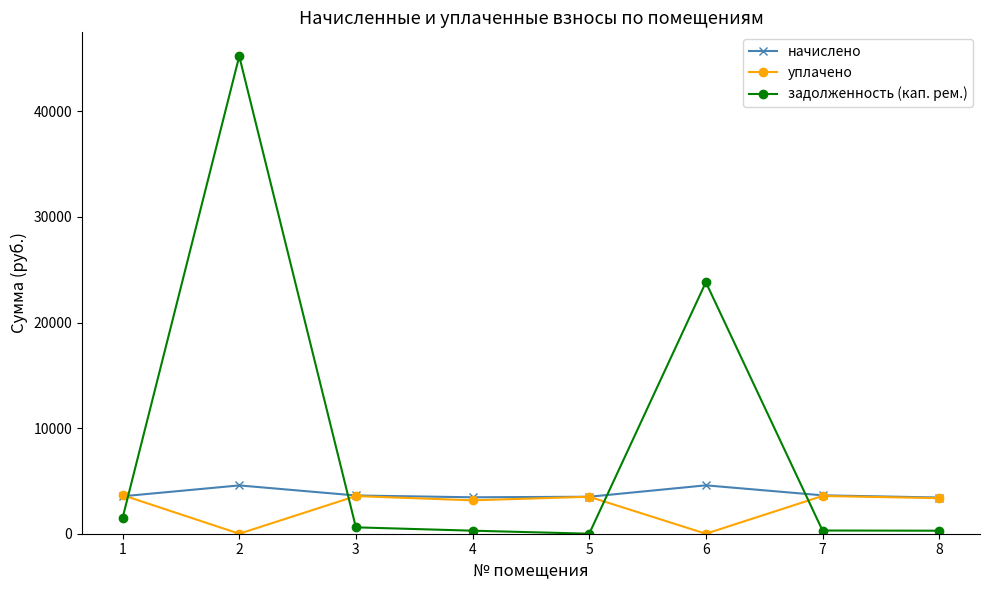

What are all the series names shown in the legend?

начислено, уплачено, задолженность (кап. рем.)